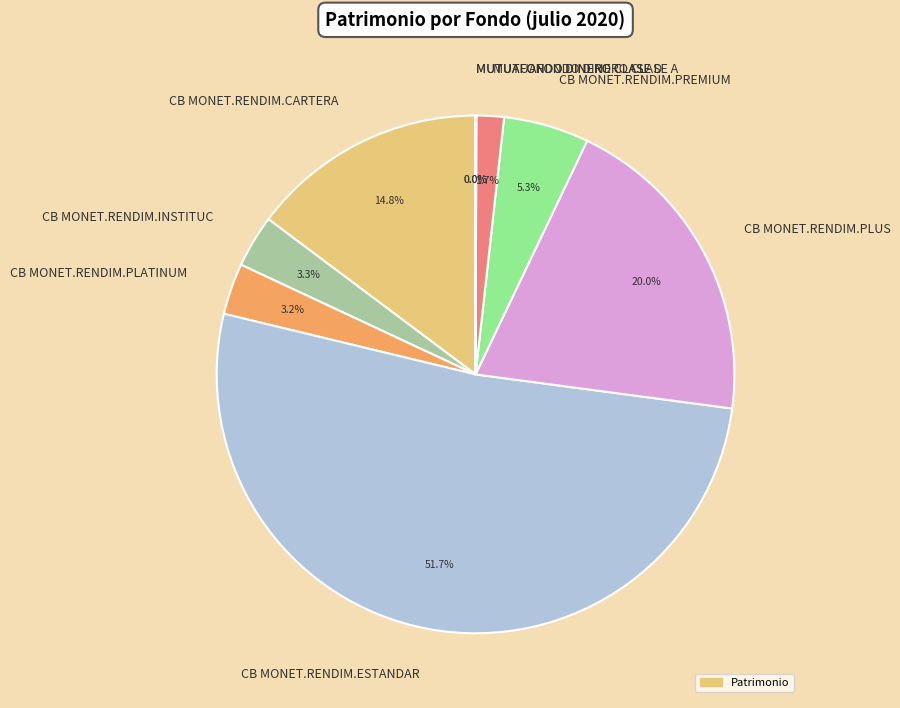

What is the ratio of the value at CB MONET.RENDIM.PLUS to the value at CB MONET.RENDIM.PREMIUM?

3.8